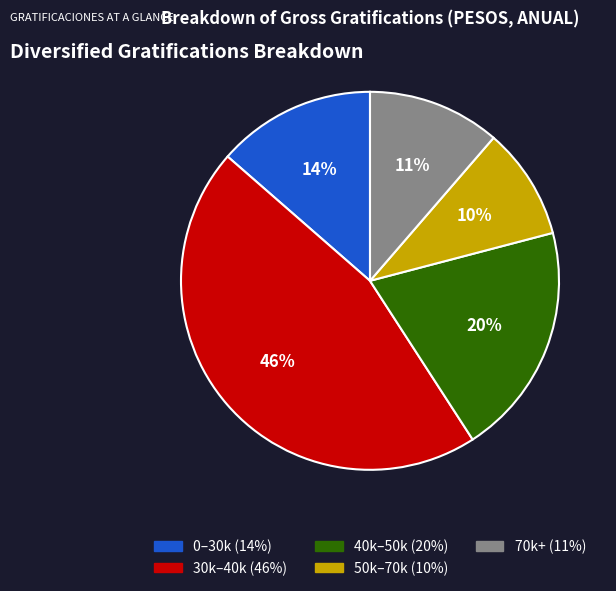

Count the number of slices in the pie.

5